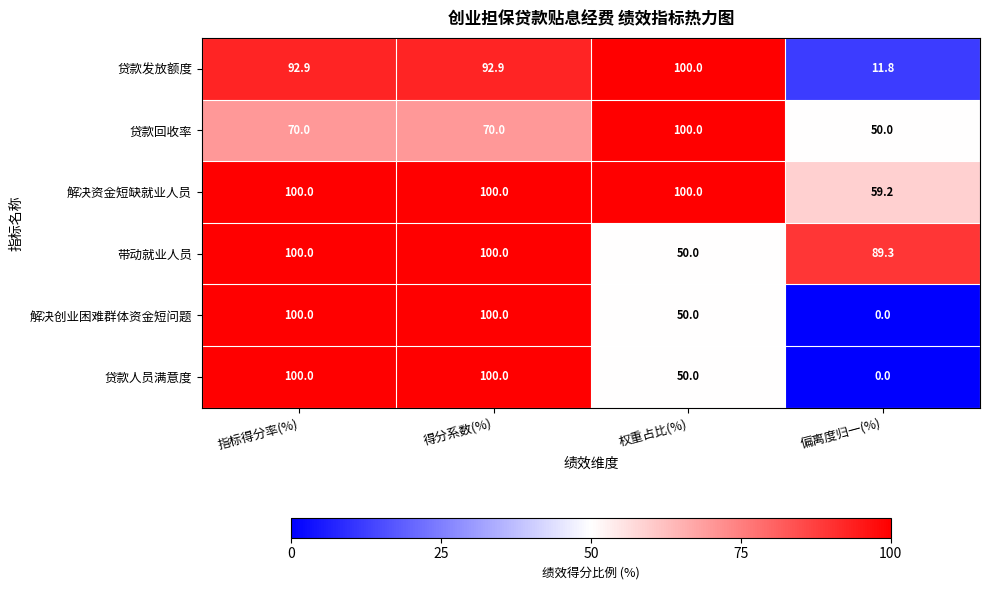

Where is 带动就业人员 nearest to the value 75?

偏离度归一(%)